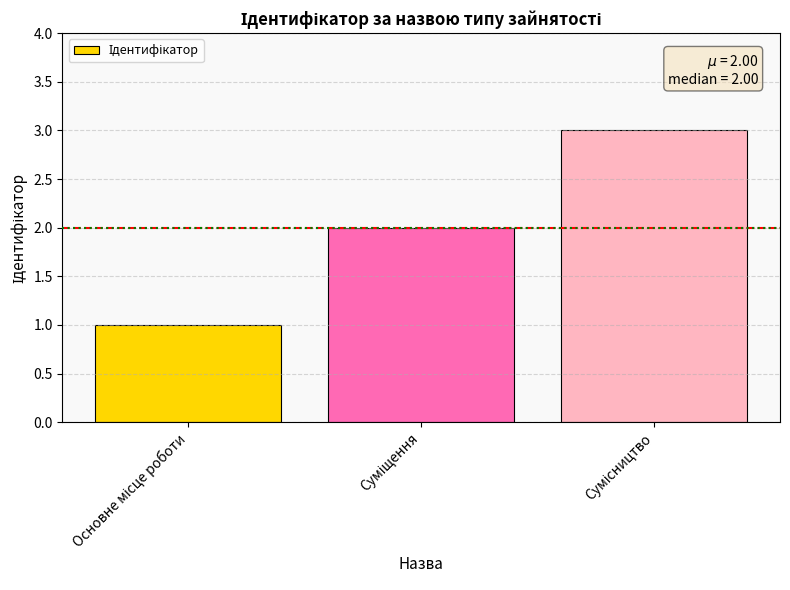

What is the maximum value shown in the chart?

3